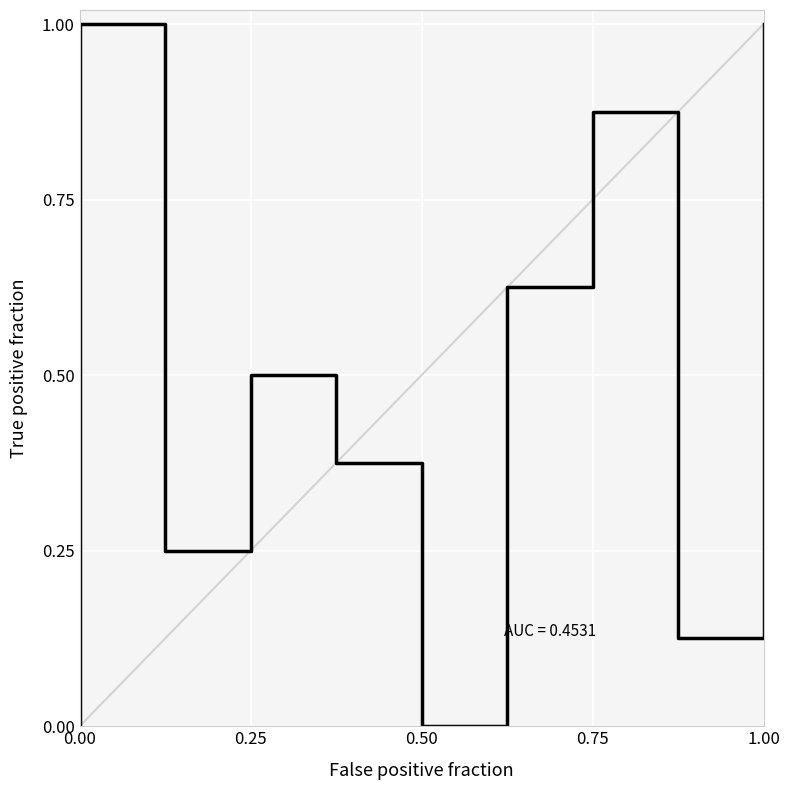

Reading left to right, list all the values displayed in this chart.

0.0	1.0	0.2	0.5	0.4	0.0	0.6	0.9	0.1	0.8	1.0